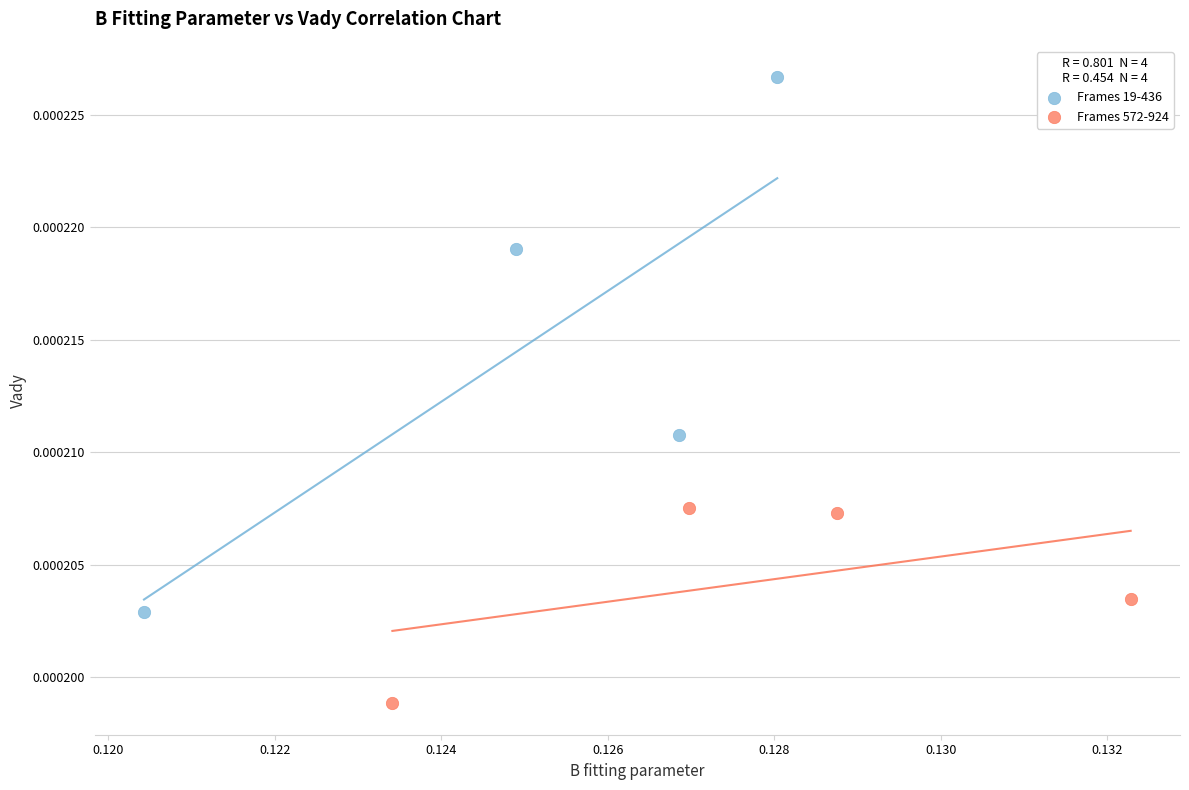

Which series reaches the minimum Y coordinate?

Frames 572-924